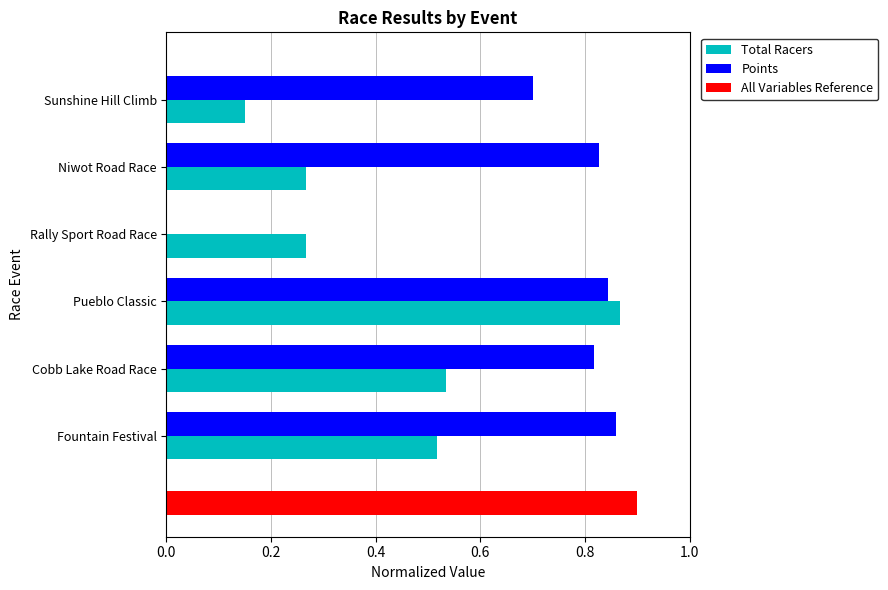

What is the minimum value for Total Racers?

0.1